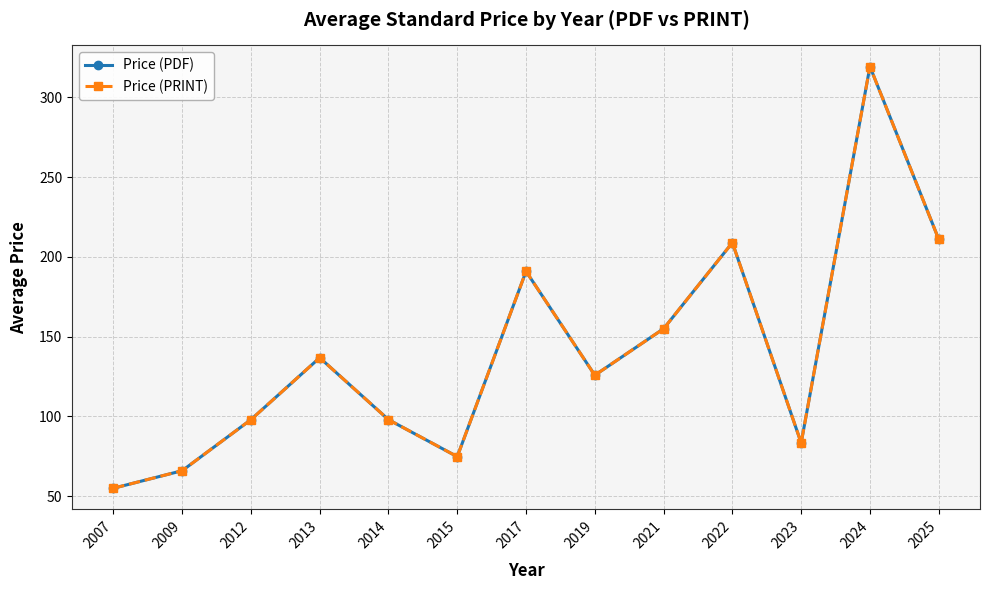

True or false: Price (PDF) has a value of 175.3 at 2014.

False